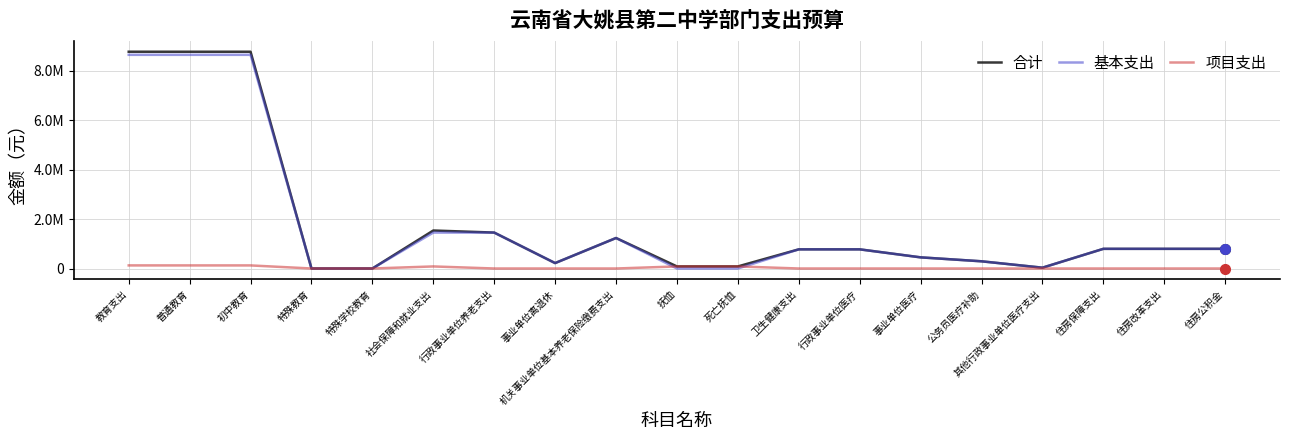

What is the difference between the highest and lowest values at 其他行政事业单位医疗支出?

32900.0